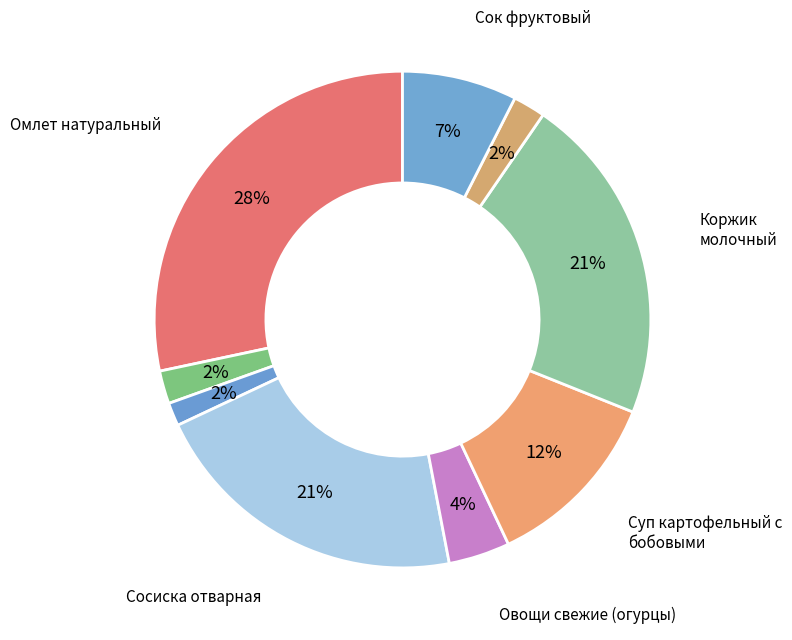

How many segments does this pie chart have?

9